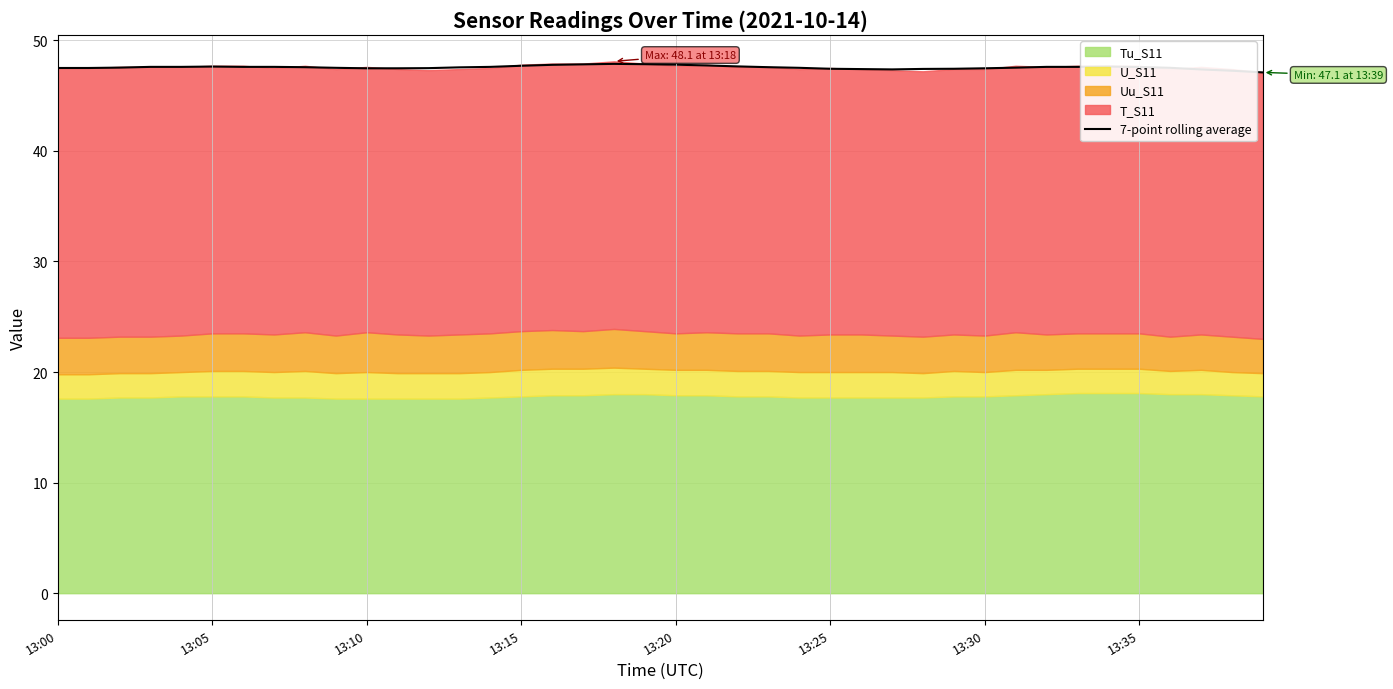

What is the lowest value of the 7-point rolling average series?

47.1